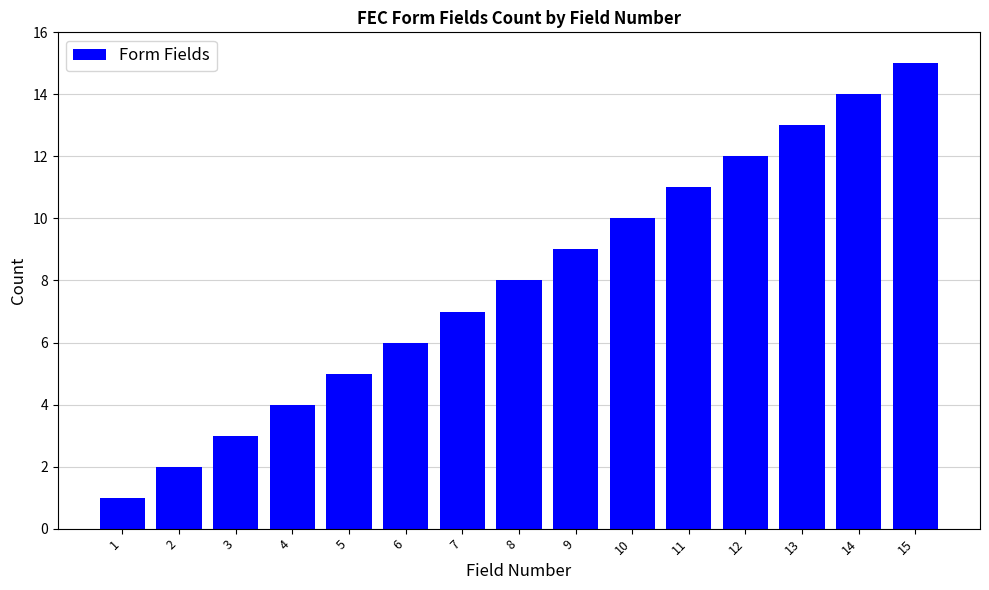

What value does the data have at 3, to the nearest 5?

5